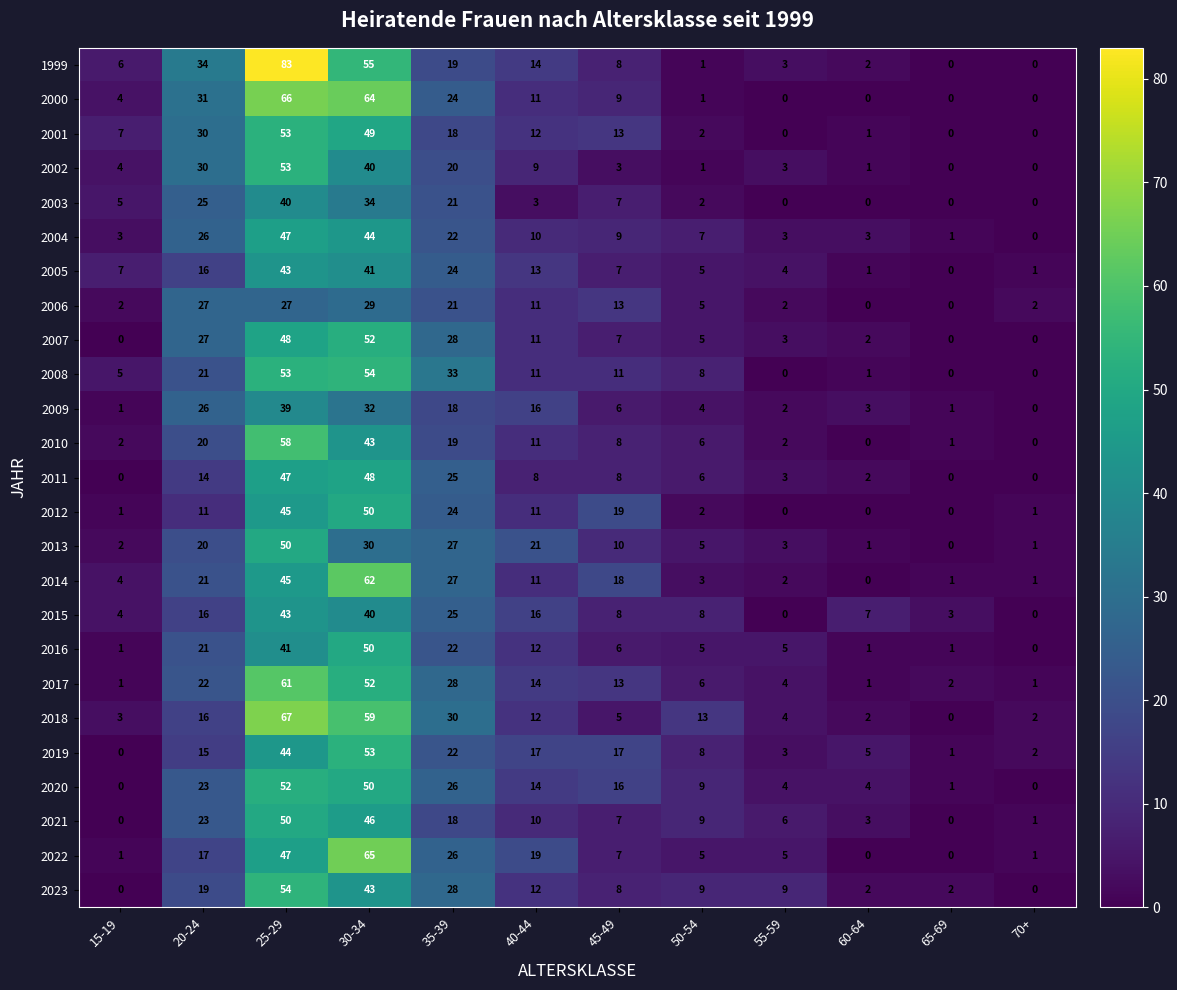

Is it true that 2003 equals 2 at 50-54?

True